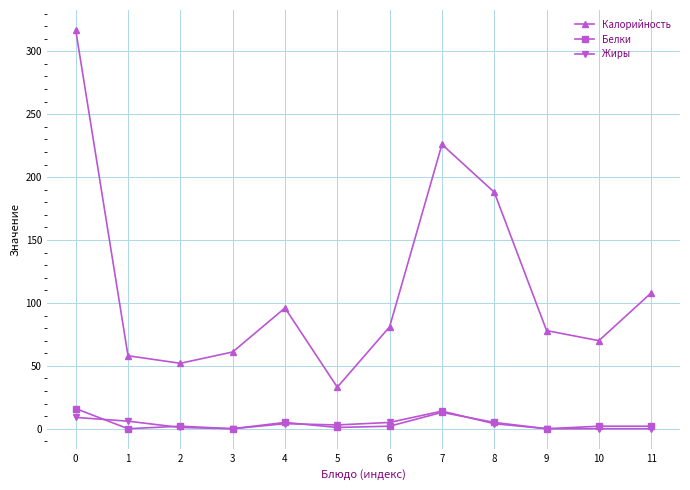

True or false: Жиры and Калорийность cross at least once.

False